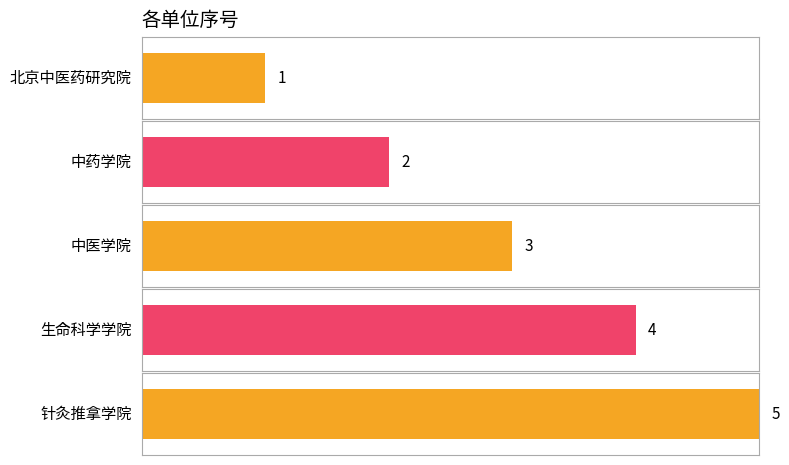

Approximately how many times larger is the value at 中药学院 compared to 北京中医药研究院?

2.0